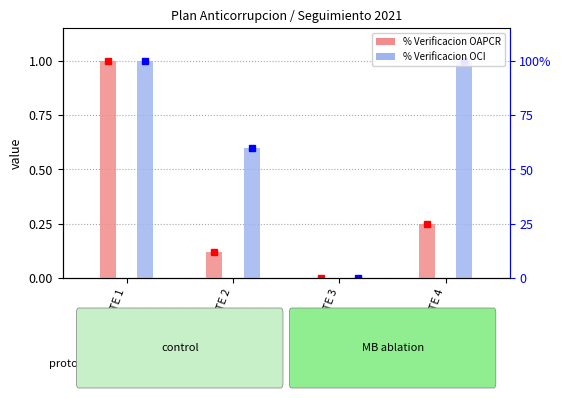

Which label corresponds to the largest value in the chart?

COMPONENTE 1